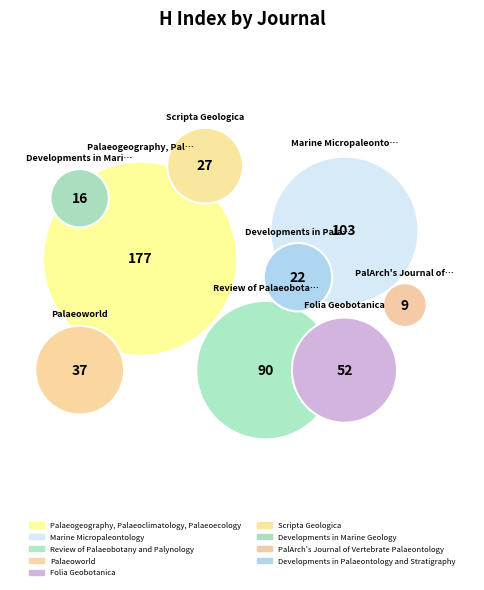

Which slice is the largest?

Palaeogeography, Palaeoclimatology, Palaeoecology